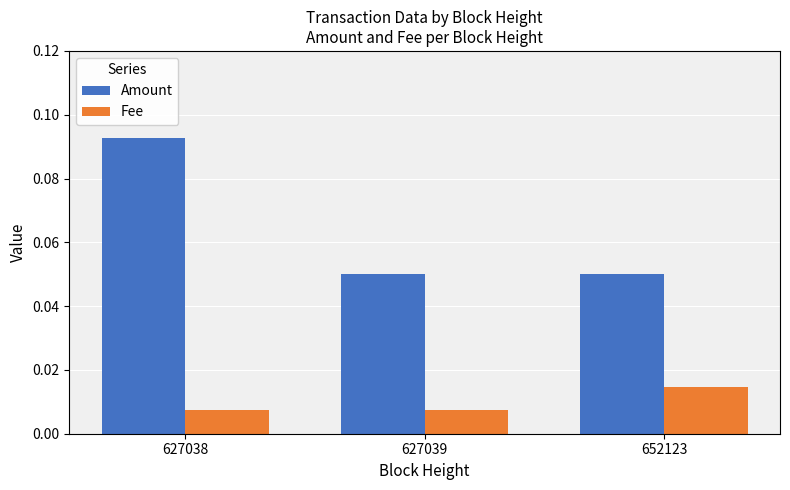

How many Fee values are between 0 and 1?

3